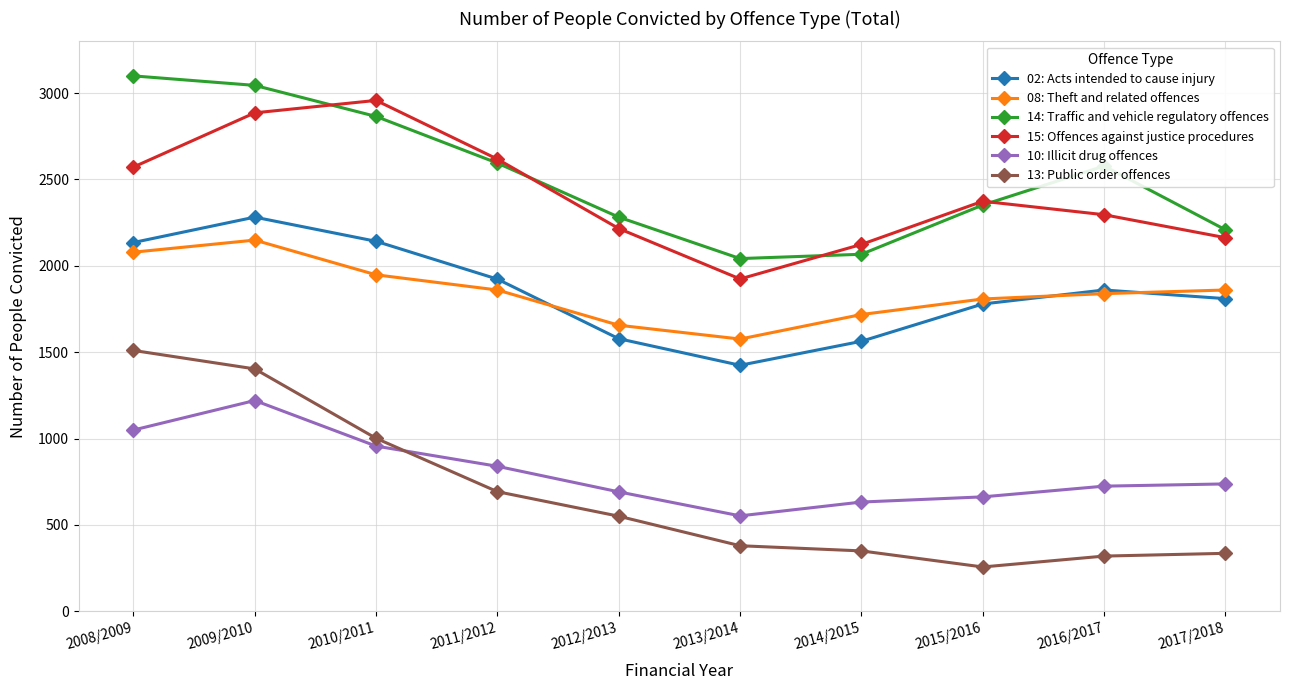

What is the average value of the 10: Illicit drug offences series?

806